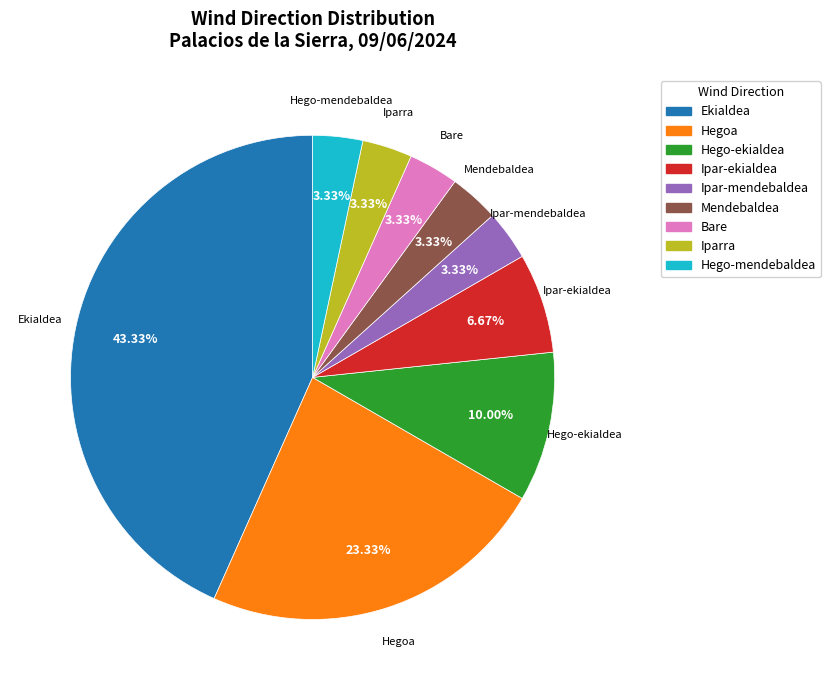

Which slice is the largest?

Ekialdea